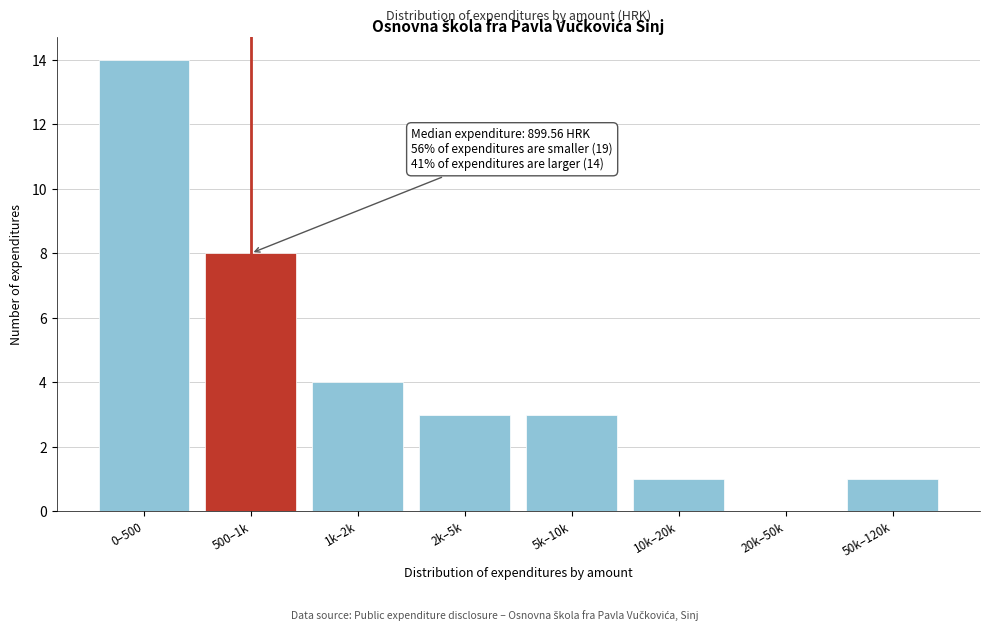

Reading left to right, extract all data points from this chart.

0–500=14	500–1k=8	1k–2k=4	2k–5k=3	5k–10k=3	10k–20k=1	20k–50k=0	50k–120k=1